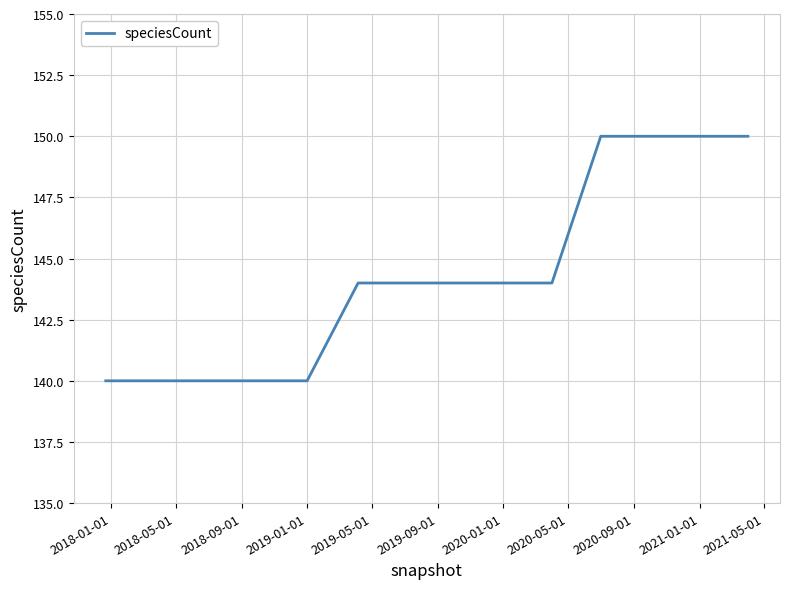

What is the sum of all values?

2020